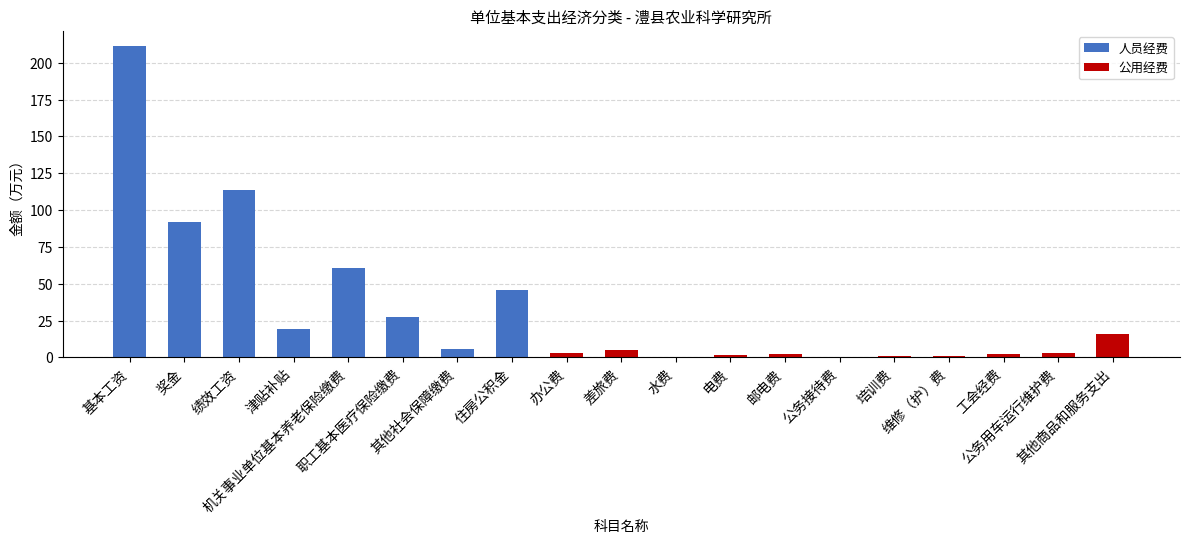

Where does the data first go above 5?

基本工资